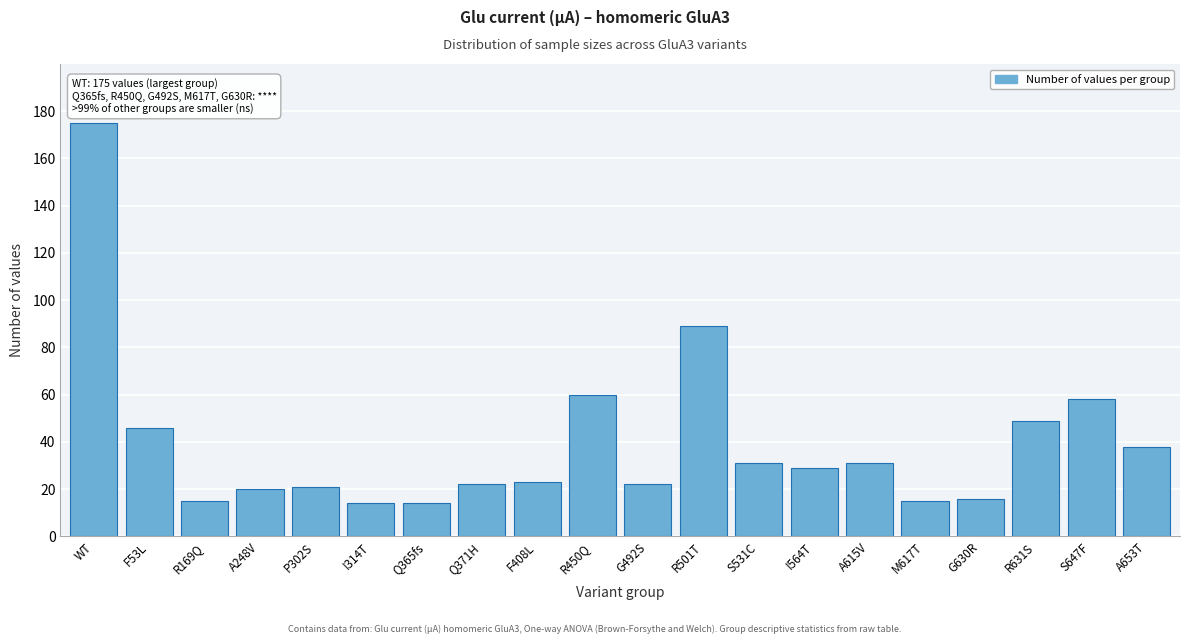

Reading left to right, extract all data points from this chart.

175	46	15	20	21	14	14	22	23	60	22	89	31	29	31	15	16	49	58	38